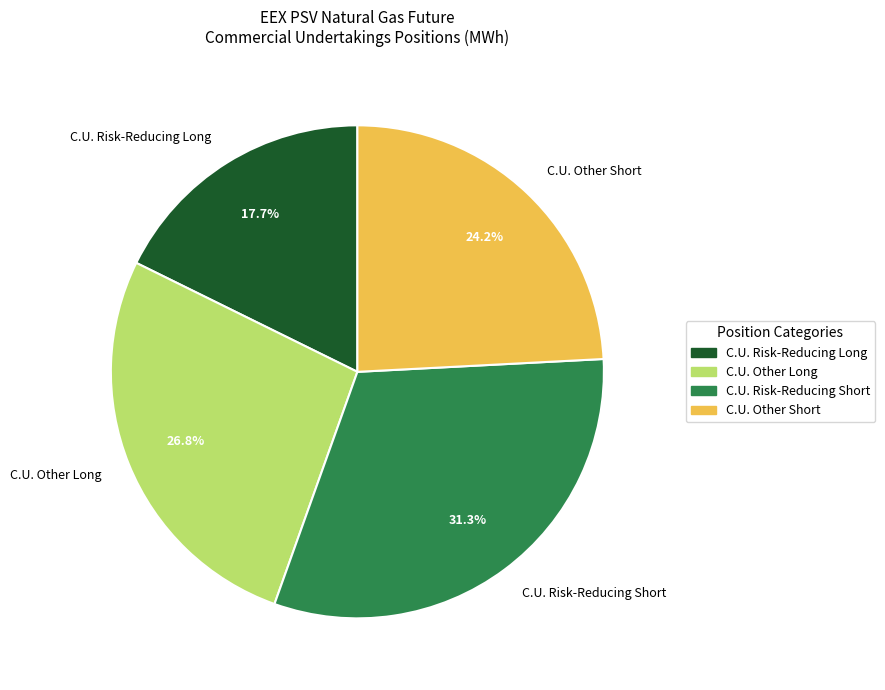

What is the smallest slice in the pie chart?

C.U. Risk-Reducing Long